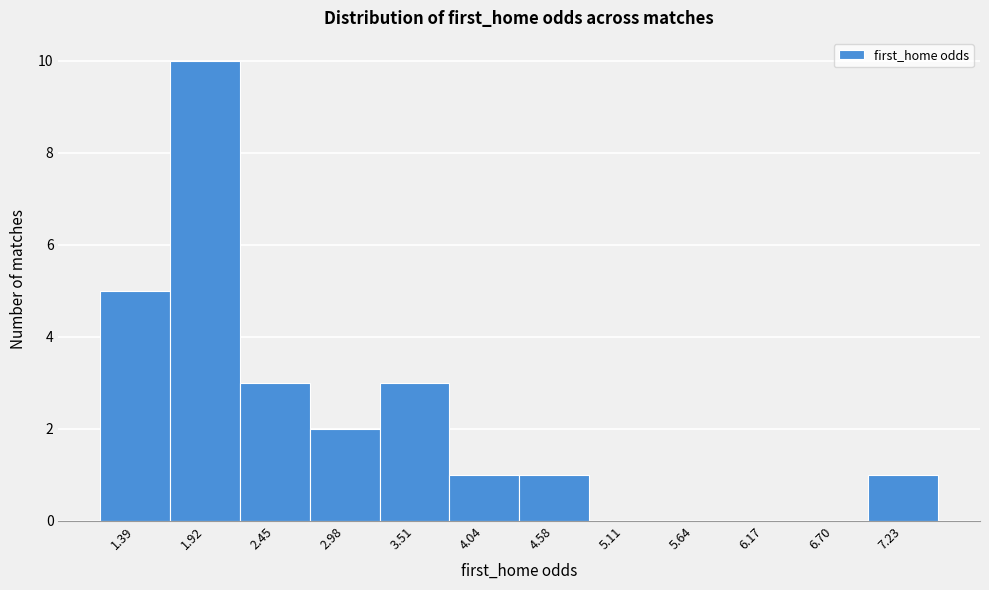

Over which range of the x-axis is the bar tallest?

1.7 to 2.2